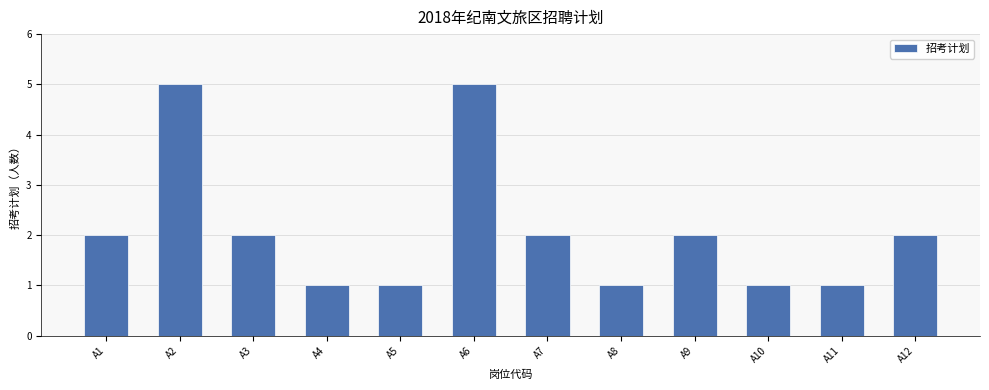

Reading right to left, list all the values displayed in this chart.

A12=2	A11=1	A10=1	A9=2	A8=1	A7=2	A6=5	A5=1	A4=1	A3=2	A2=5	A1=2